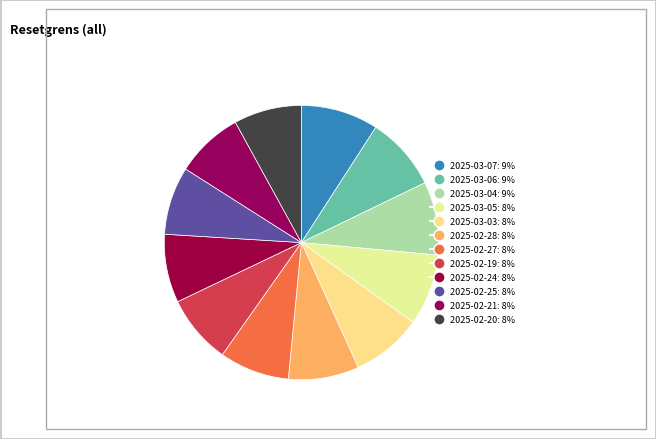

What portion of the pie excludes 2025-02-21?

92.0%